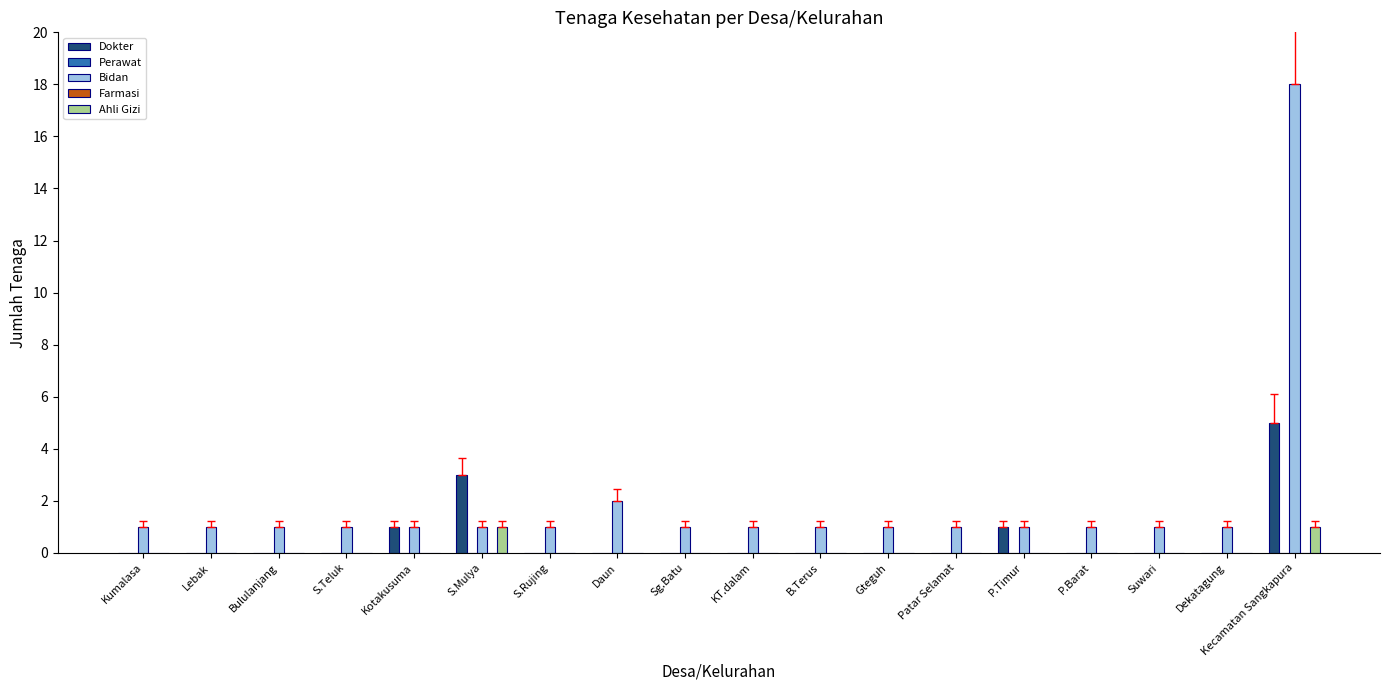

Reading right to left, list all the values displayed in this chart.

Dokter: Kecamatan Sangkapura=5	Dekatagung=0	Suwari=0	P.Barat=0	P.Timur=1	Patar Selamat=0	Gteguh=0	B.Terus=0	KT.dalam=0	Sg.Batu=0	Daun=0	S.Rujing=0	S.Mulya=3	Kotakusuma=1	S.Teluk=0	Bululanjang=0	Lebak=0	Kumalasa=0
Perawat: Kecamatan Sangkapura=0	Dekatagung=0	Suwari=0	P.Barat=0	P.Timur=0	Patar Selamat=0	Gteguh=0	B.Terus=0	KT.dalam=0	Sg.Batu=0	Daun=0	S.Rujing=0	S.Mulya=0	Kotakusuma=0	S.Teluk=0	Bululanjang=0	Lebak=0	Kumalasa=0
Bidan: Kecamatan Sangkapura=18	Dekatagung=1	Suwari=1	P.Barat=1	P.Timur=1	Patar Selamat=1	Gteguh=1	B.Terus=1	KT.dalam=1	Sg.Batu=1	Daun=2	S.Rujing=1	S.Mulya=1	Kotakusuma=1	S.Teluk=1	Bululanjang=1	Lebak=1	Kumalasa=1
Farmasi: Kecamatan Sangkapura=0	Dekatagung=0	Suwari=0	P.Barat=0	P.Timur=0	Patar Selamat=0	Gteguh=0	B.Terus=0	KT.dalam=0	Sg.Batu=0	Daun=0	S.Rujing=0	S.Mulya=0	Kotakusuma=0	S.Teluk=0	Bululanjang=0	Lebak=0	Kumalasa=0
Ahli Gizi: Kecamatan Sangkapura=1	Dekatagung=0	Suwari=0	P.Barat=0	P.Timur=0	Patar Selamat=0	Gteguh=0	B.Terus=0	KT.dalam=0	Sg.Batu=0	Daun=0	S.Rujing=0	S.Mulya=1	Kotakusuma=0	S.Teluk=0	Bululanjang=0	Lebak=0	Kumalasa=0